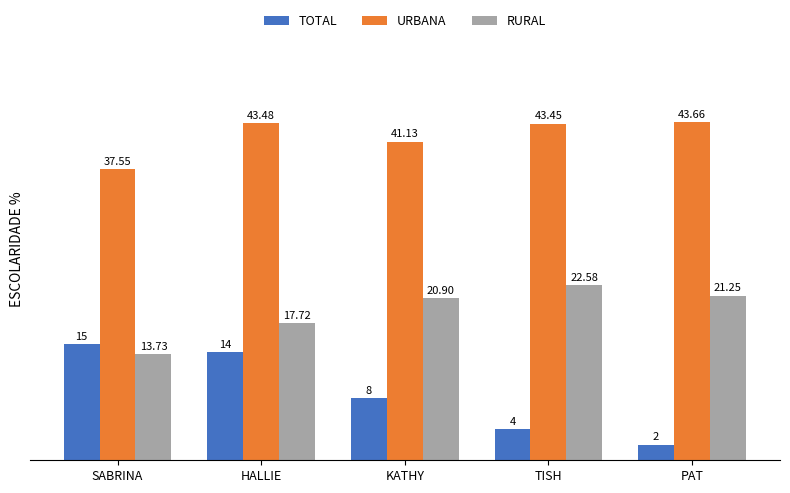

What are all the series names shown in the legend?

TOTAL, URBANA, RURAL